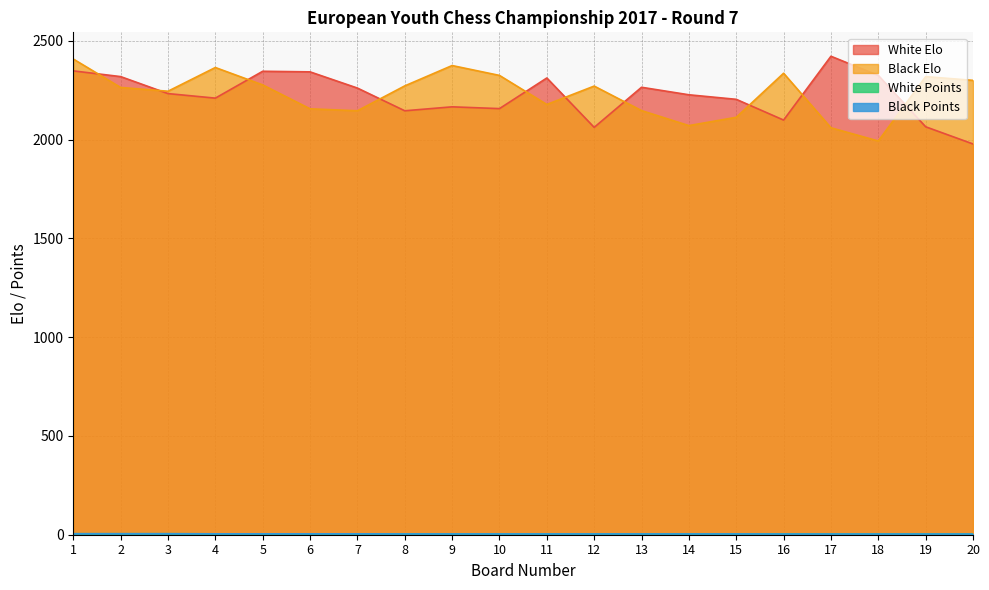

What is the maximum value shown in the chart?

2422.0